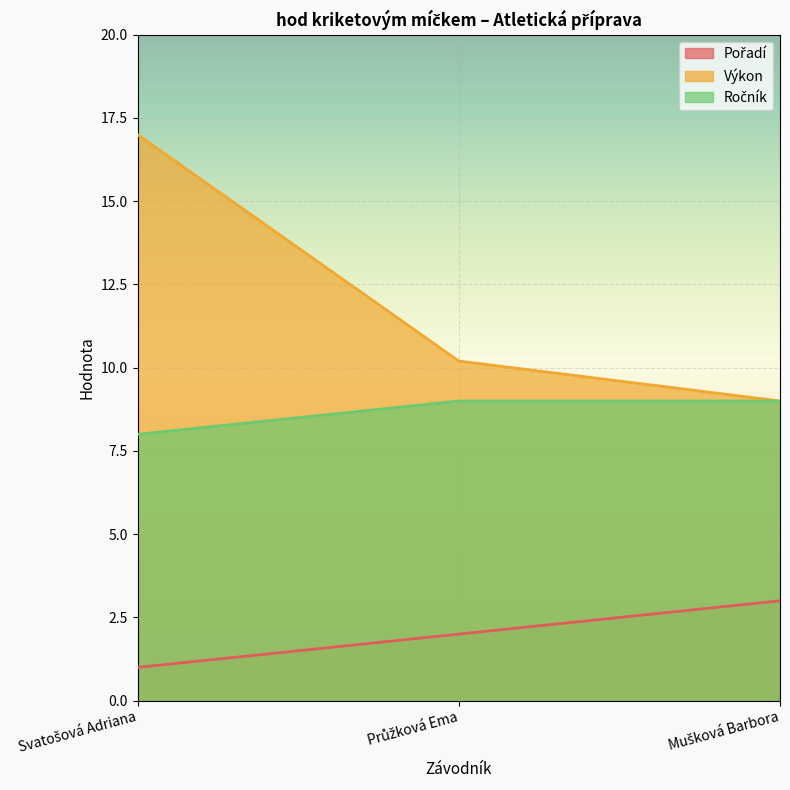

What is the label of the 3rd point from the right?

Svatošová Adriana